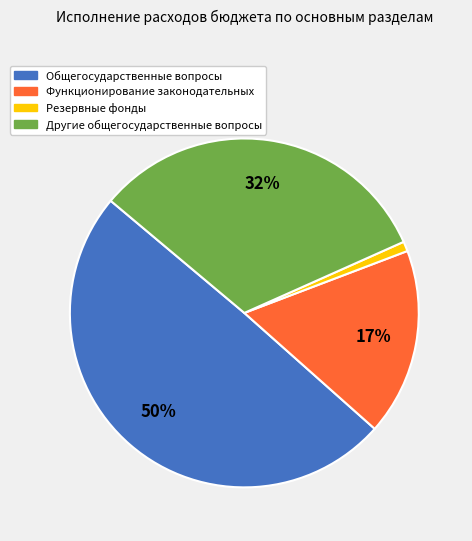

To the nearest percent, what is the average slice percentage?

25%